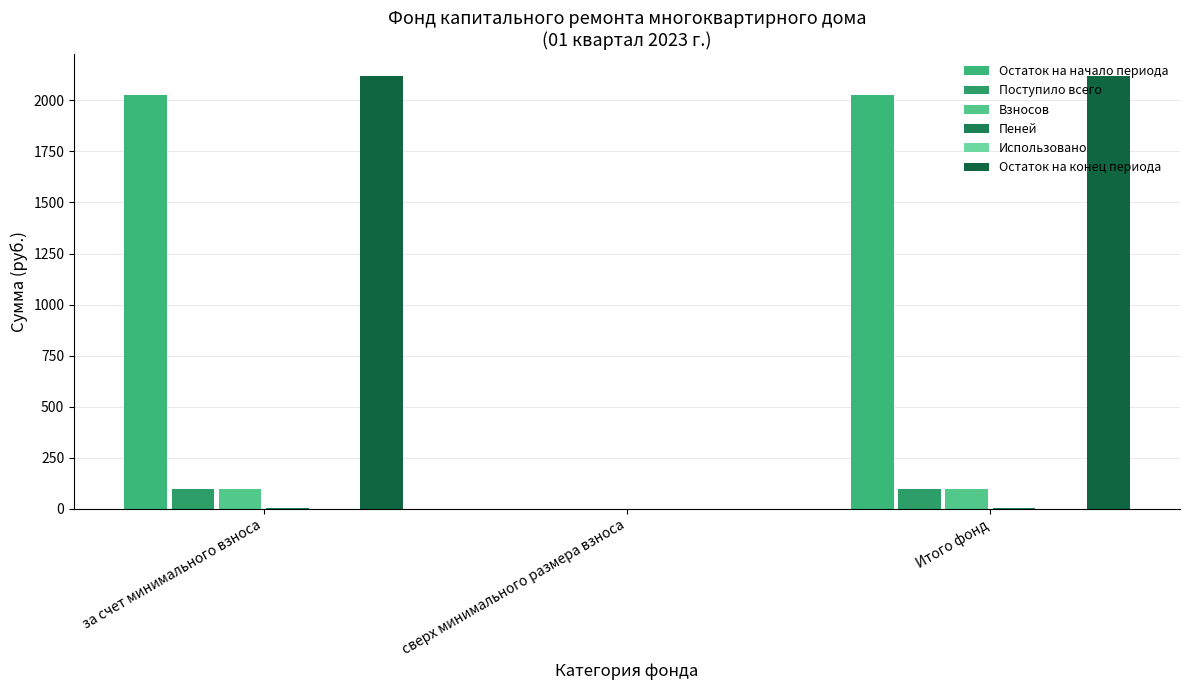

What is the total value across all series at за счет минимального взноса?

4339.5